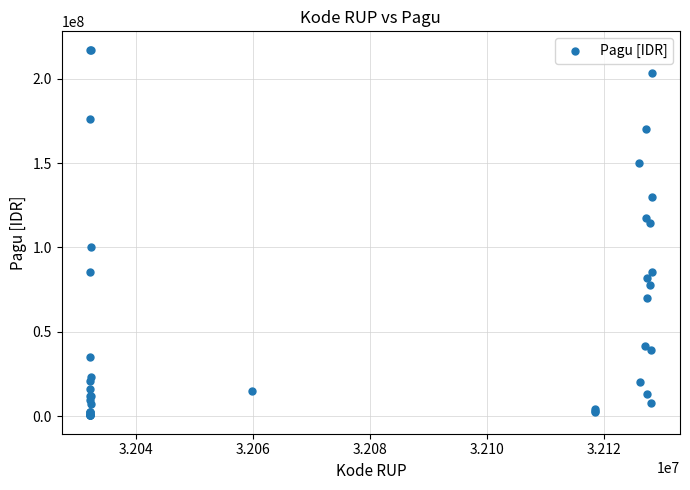

What Y value in the scatter plot is closest to 108830000?

114296000